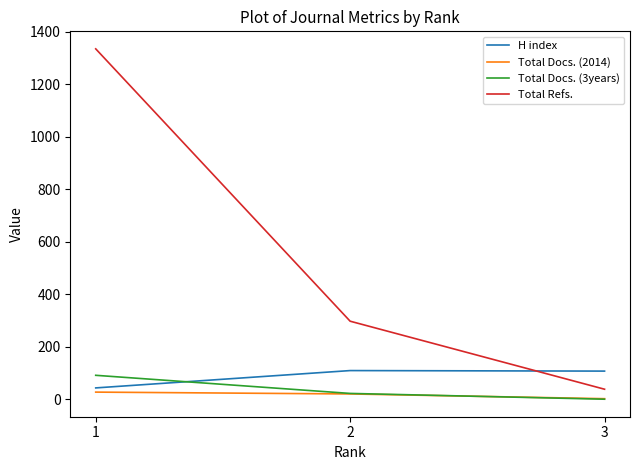

True or false: Total Docs. (3years) has a value of -51 at 3.

False